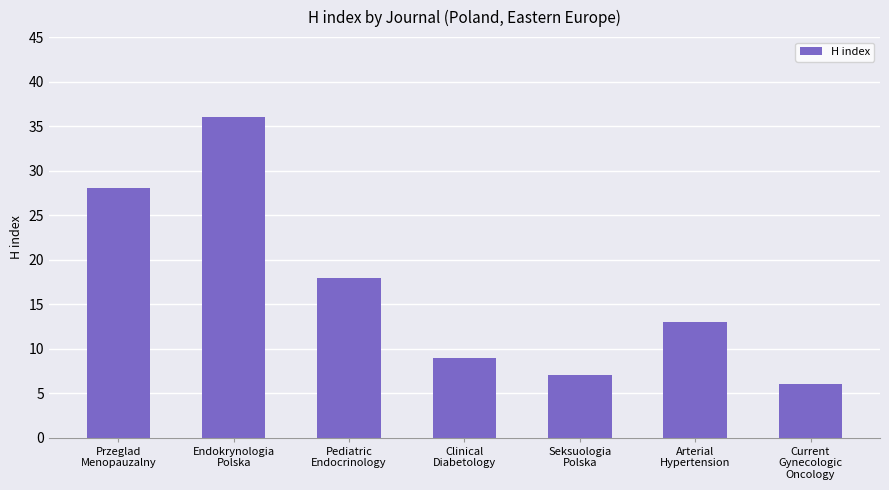

Between Clinical
Diabetology and Arterial
Hypertension, which is larger?

Arterial
Hypertension